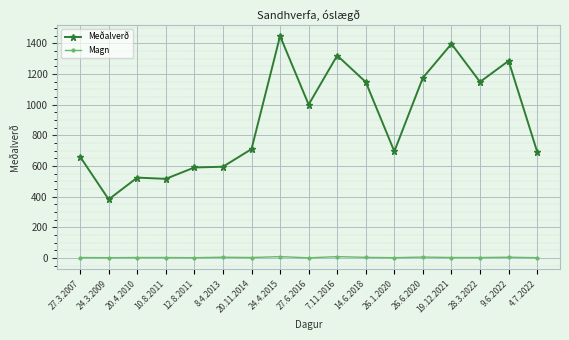

Is this an area chart (filled region under the line)?

No